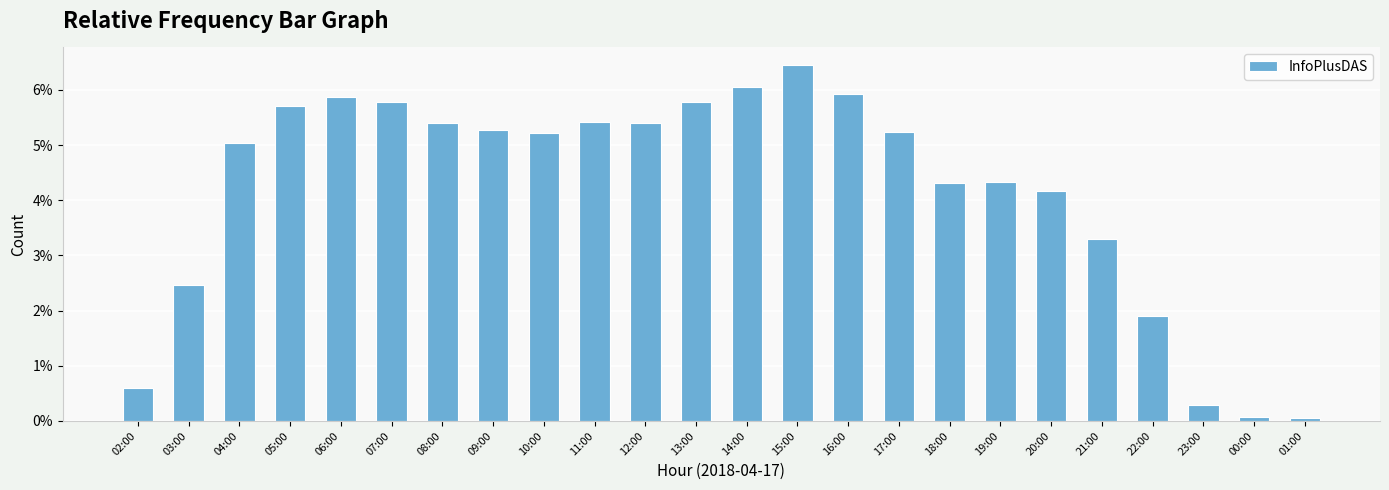

Does the chart contain any negative values?

No